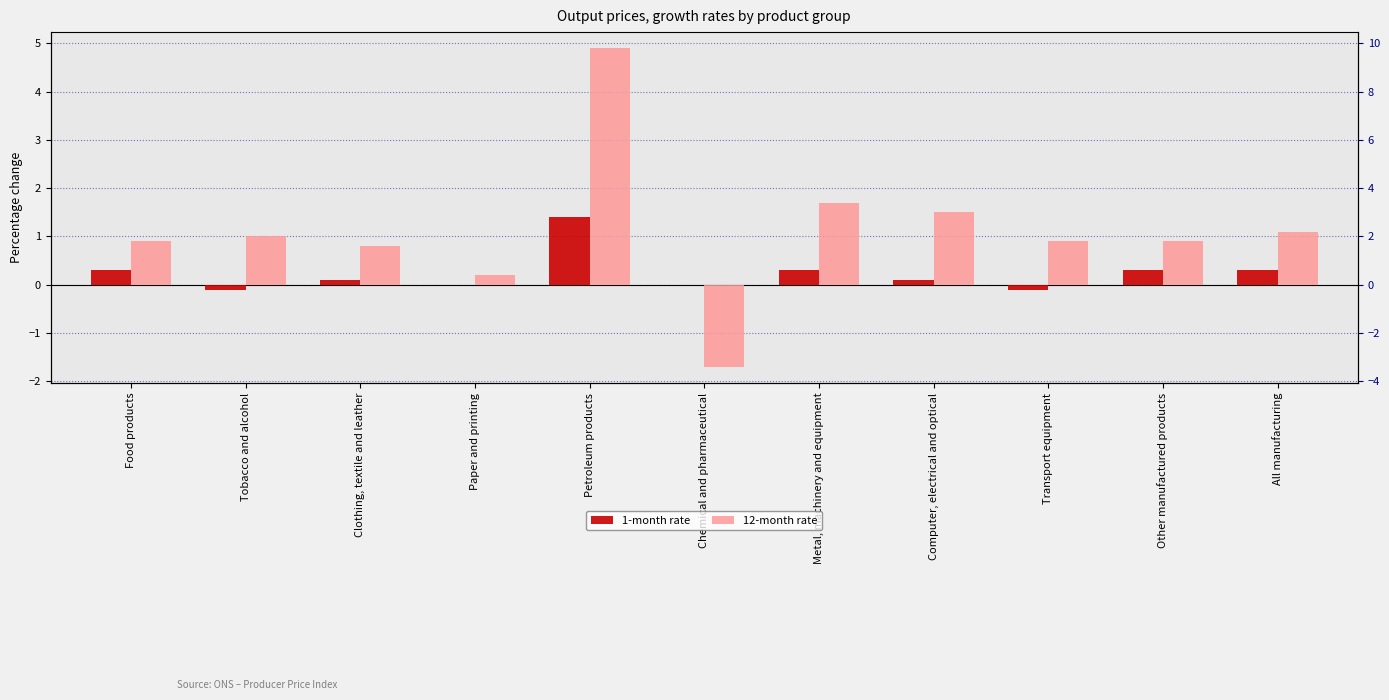

How many groups of bars are there?

11